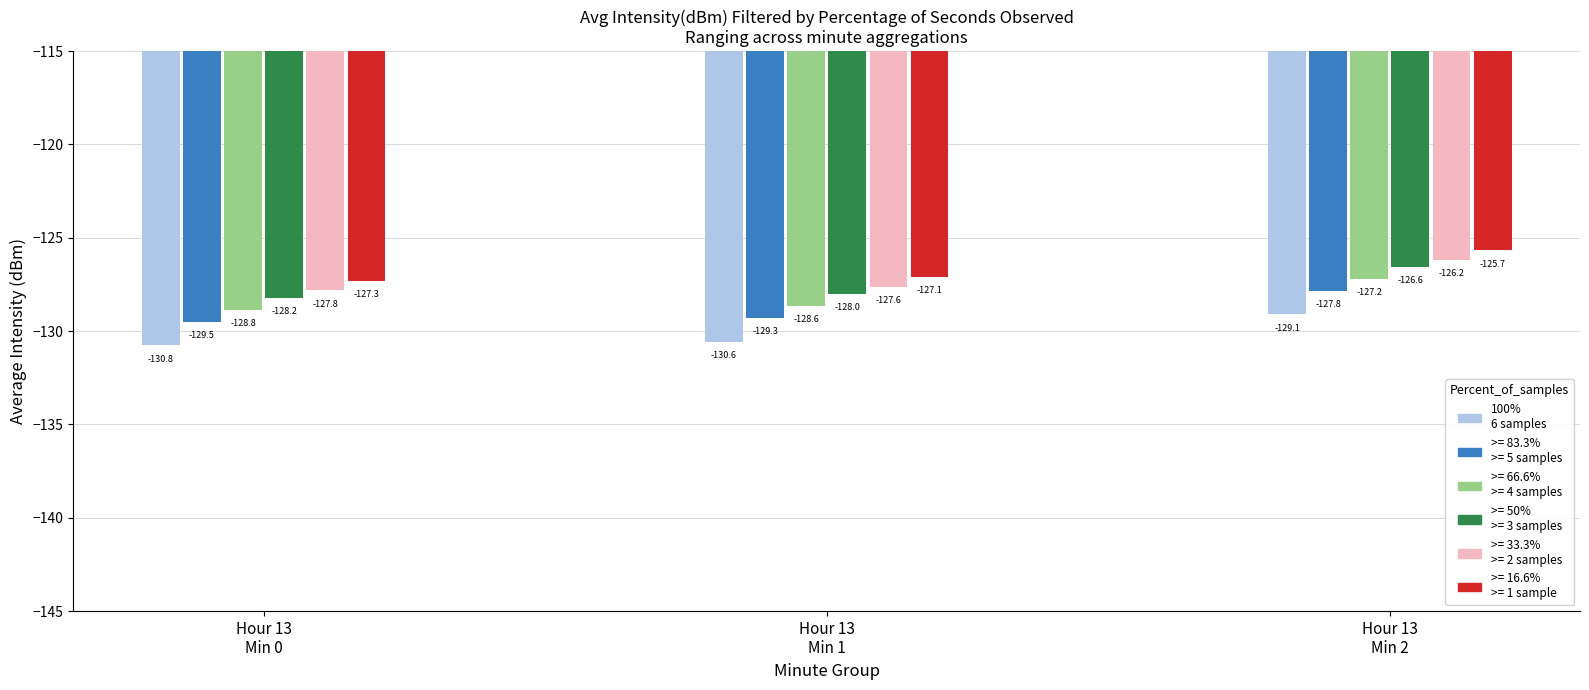

Are the bars grouped side by side (vs. stacked)?

Yes